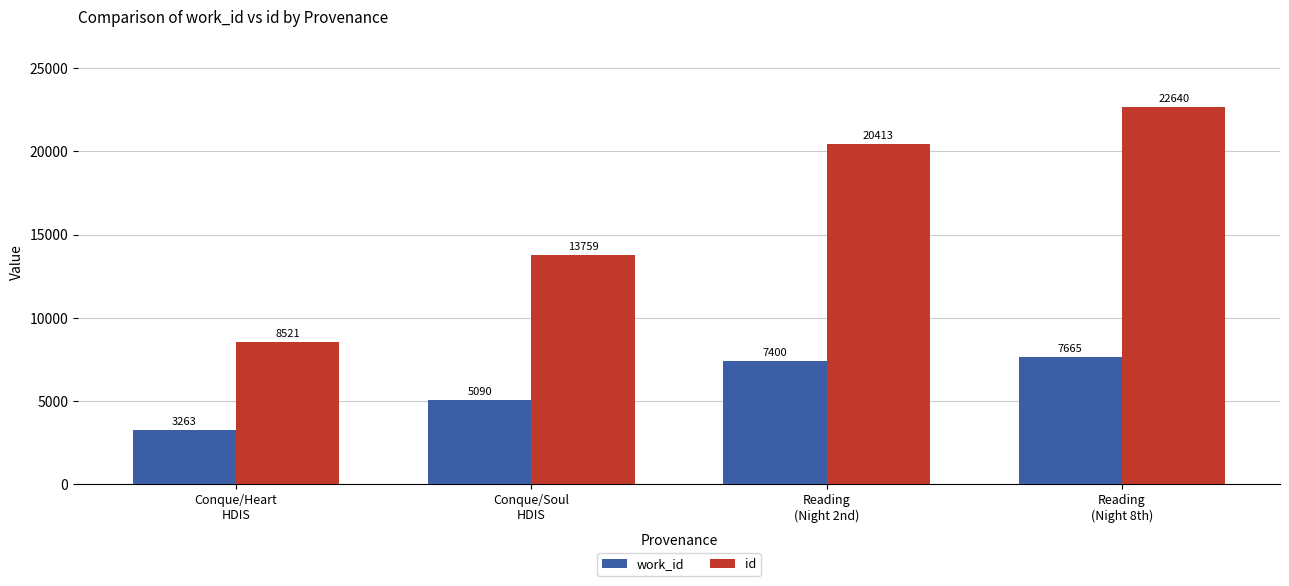

What is the difference between the id values at Reading
(Night 2nd) and Conque/Heart
HDIS?

11892